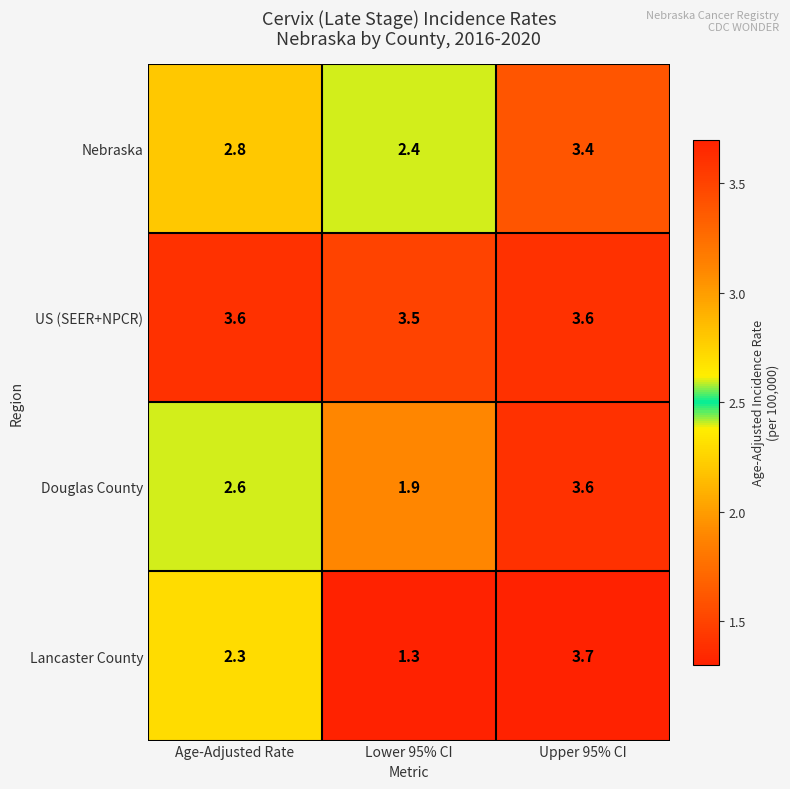

Reading right to left, transcribe all the data shown in this chart.

Nebraska: Upper 95% CI=3.4	Lower 95% CI=2.4	Age-Adjusted Rate=2.8
US (SEER+NPCR): Upper 95% CI=3.6	Lower 95% CI=3.5	Age-Adjusted Rate=3.6
Douglas County: Upper 95% CI=3.6	Lower 95% CI=1.9	Age-Adjusted Rate=2.6
Lancaster County: Upper 95% CI=3.7	Lower 95% CI=1.3	Age-Adjusted Rate=2.3